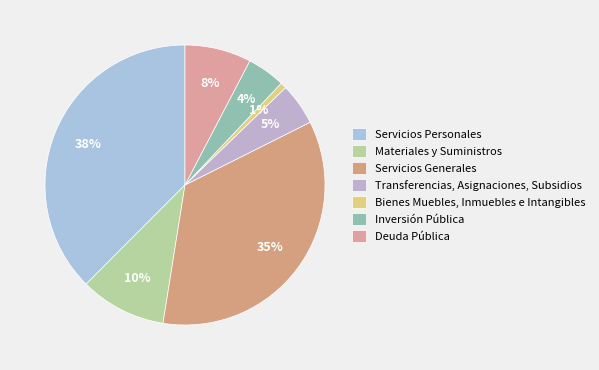

Does any single category account for the majority?

No